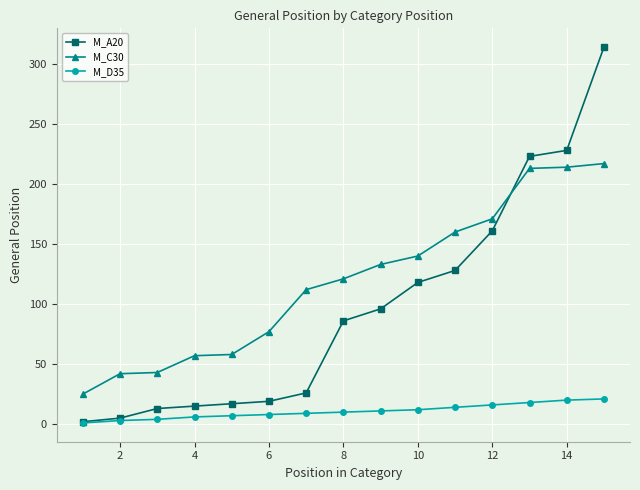

List the series in order of their peak value, lowest first.

M_D35, M_C30, M_A20